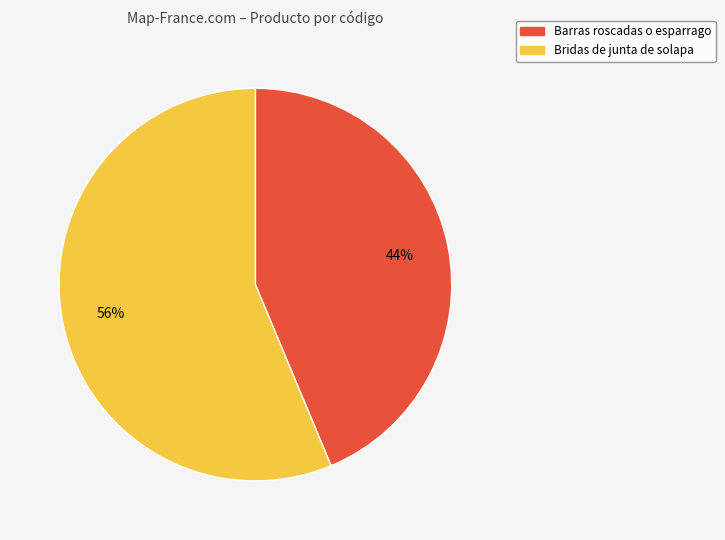

Is Barras roscadas o esparrago the majority of the pie?

No